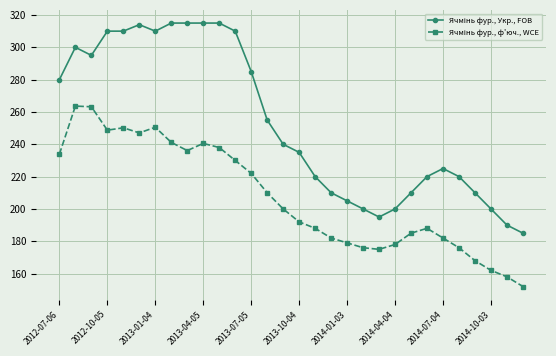

What is the minimum value shown in the chart?

152.0